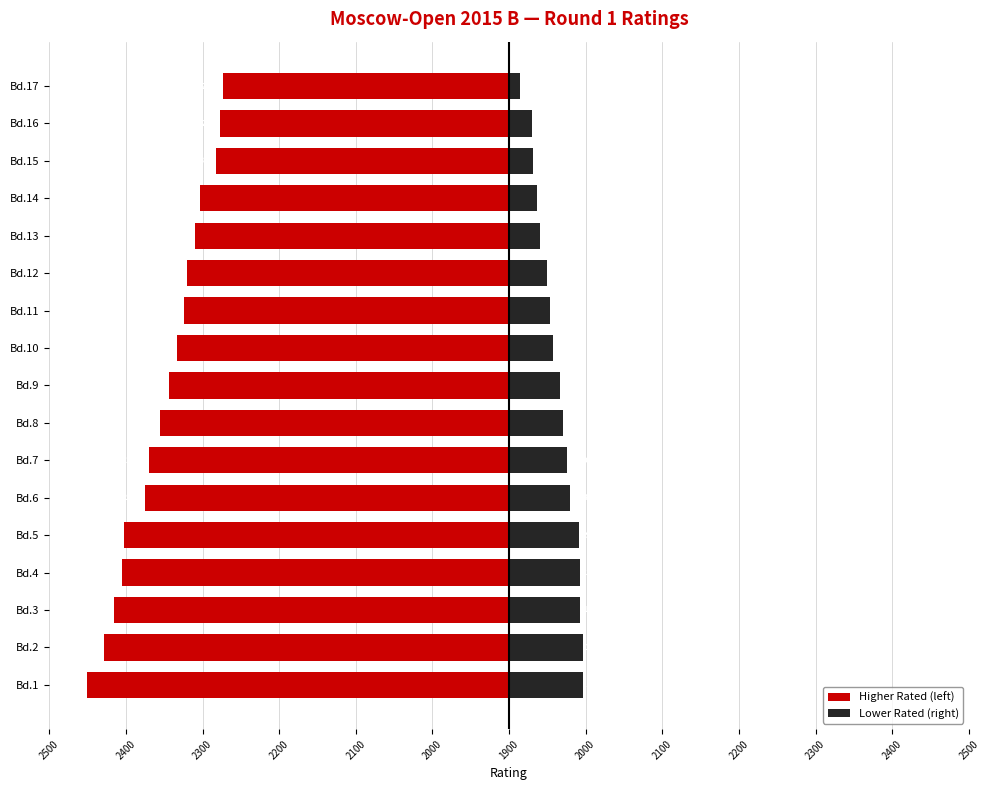

The Lower Rated (right) series shows 130 at Bd.6. True or false?

False